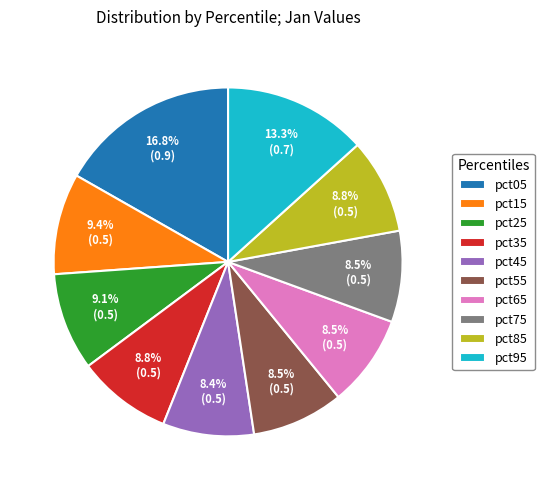

What portion of the pie excludes pct65?

91.5%